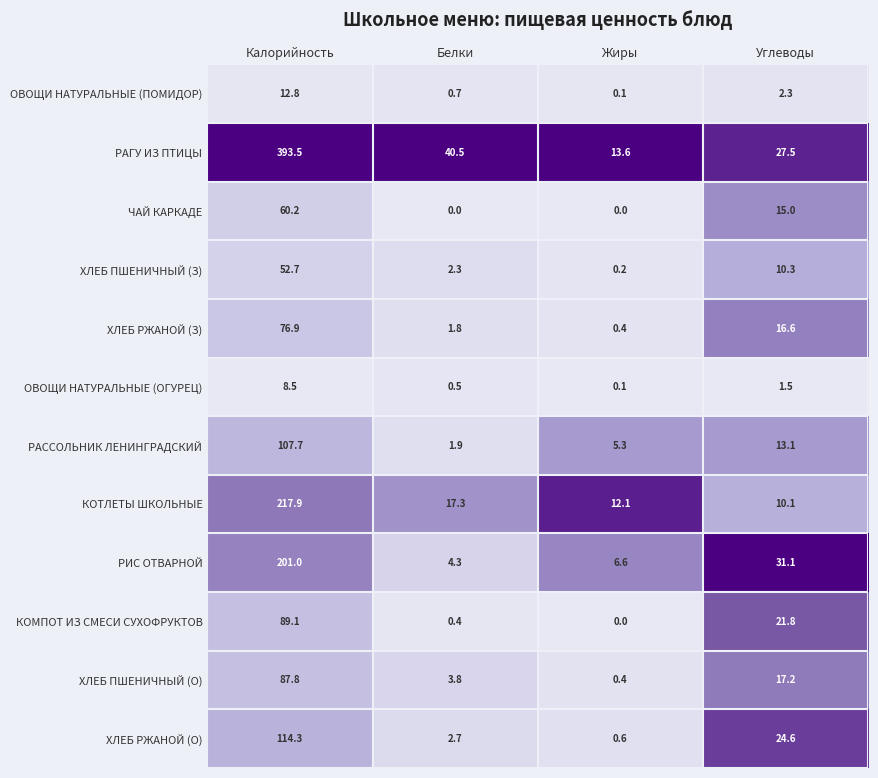

Which series has the largest range (max minus min)?

РАГУ ИЗ ПТИЦЫ